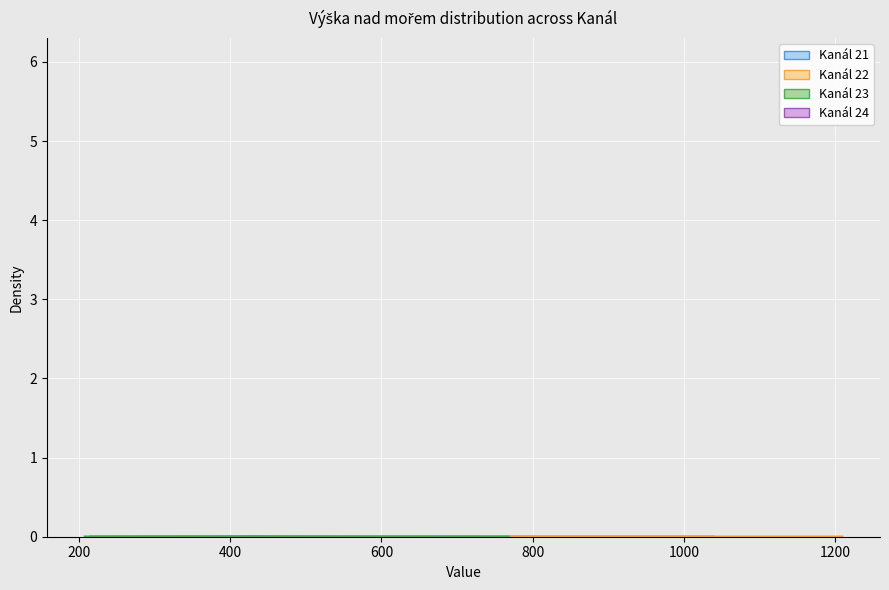

The Kanál 23 series shows 0.0 at 600. True or false?

True